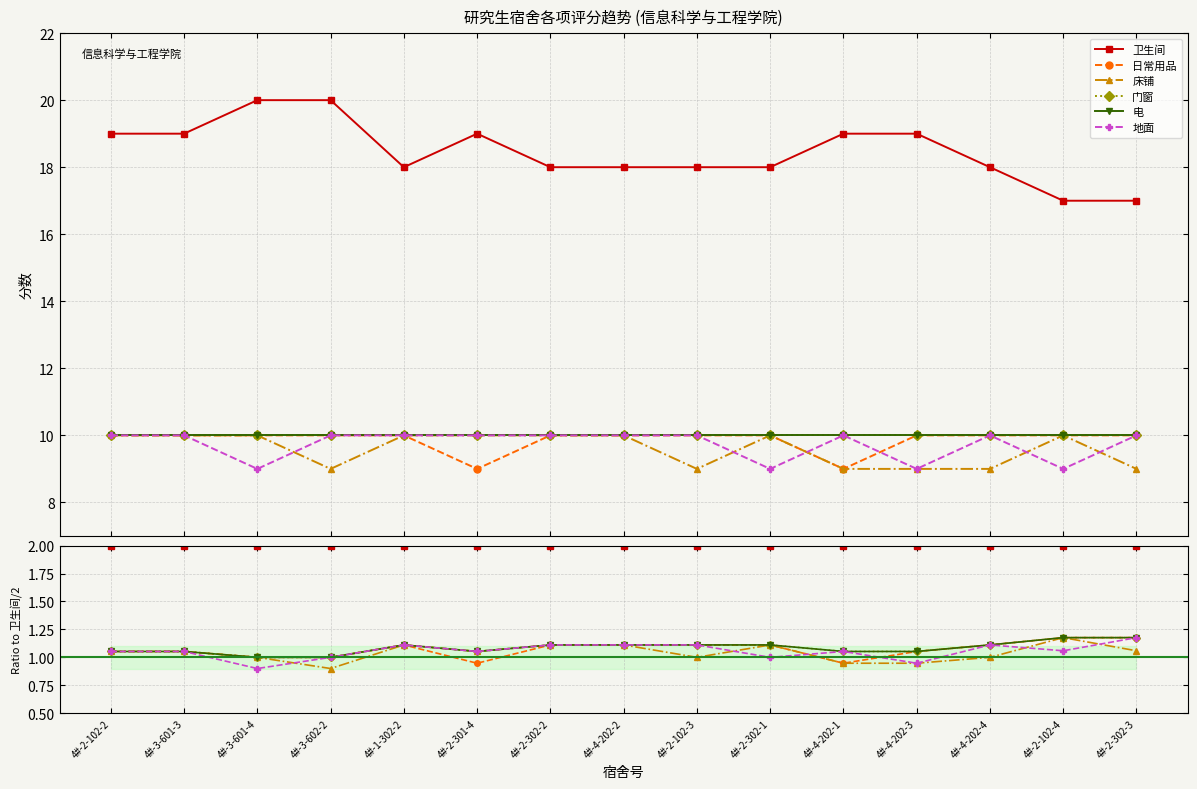

True or false: 地面 and 门窗 intersect in this chart.

False